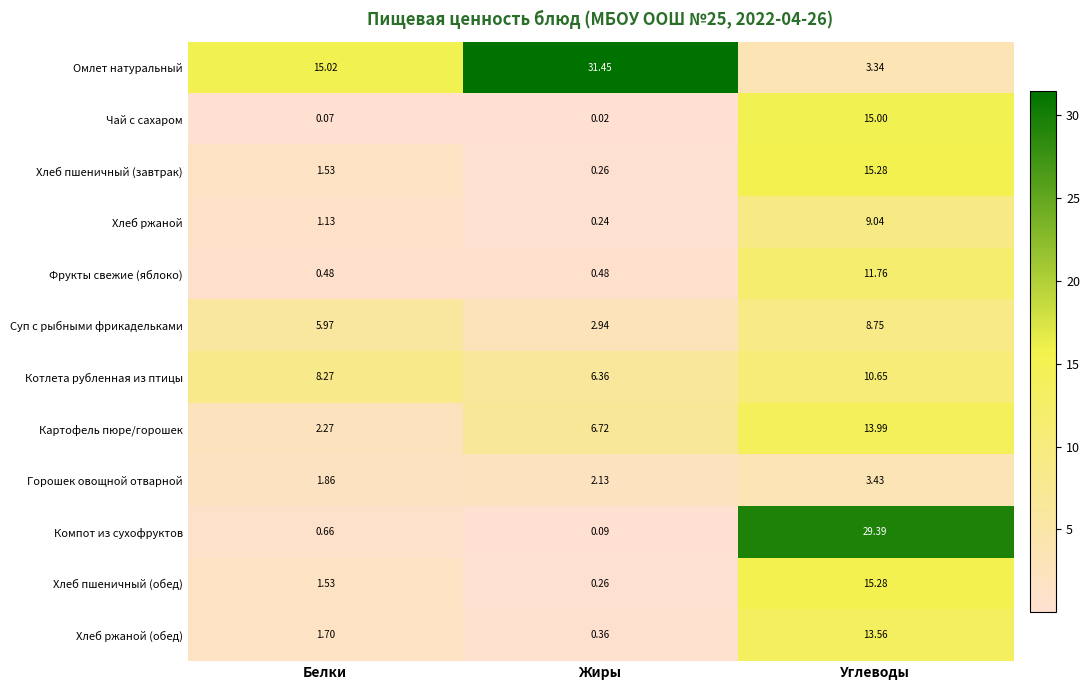

Which category has the highest value in the Хлеб пшеничный (обед) series?

Углеводы